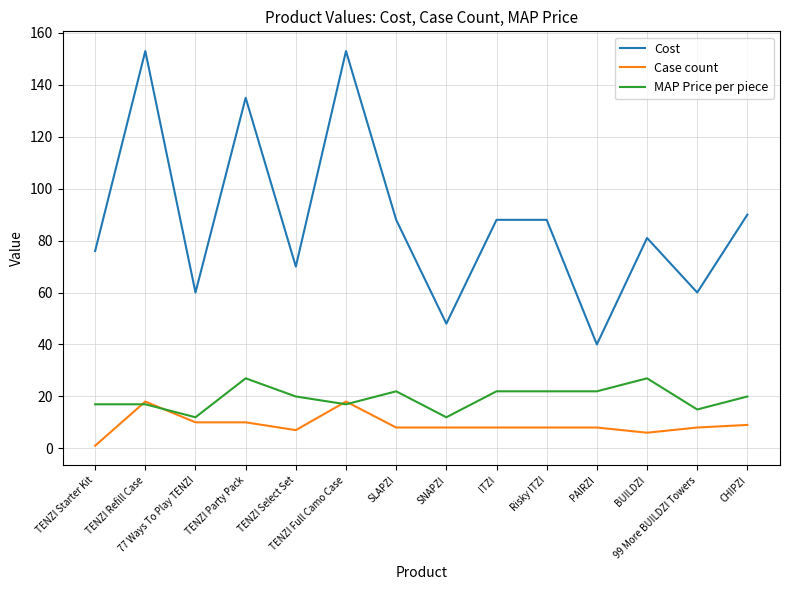

What is the minimum value for Cost?

40.0